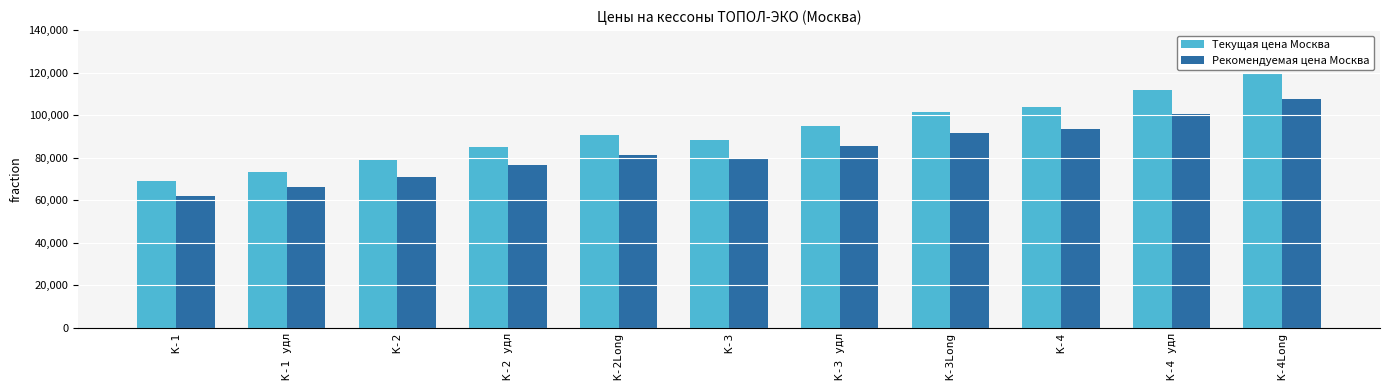

Which series changed the most between К-2Long and К-4 удл?

Текущая цена Москва